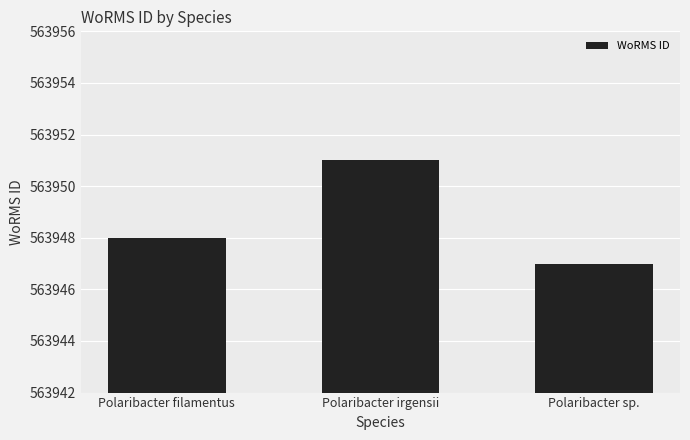

The chart shows a value of 170086 at Polaribacter sp.. True or false?

False